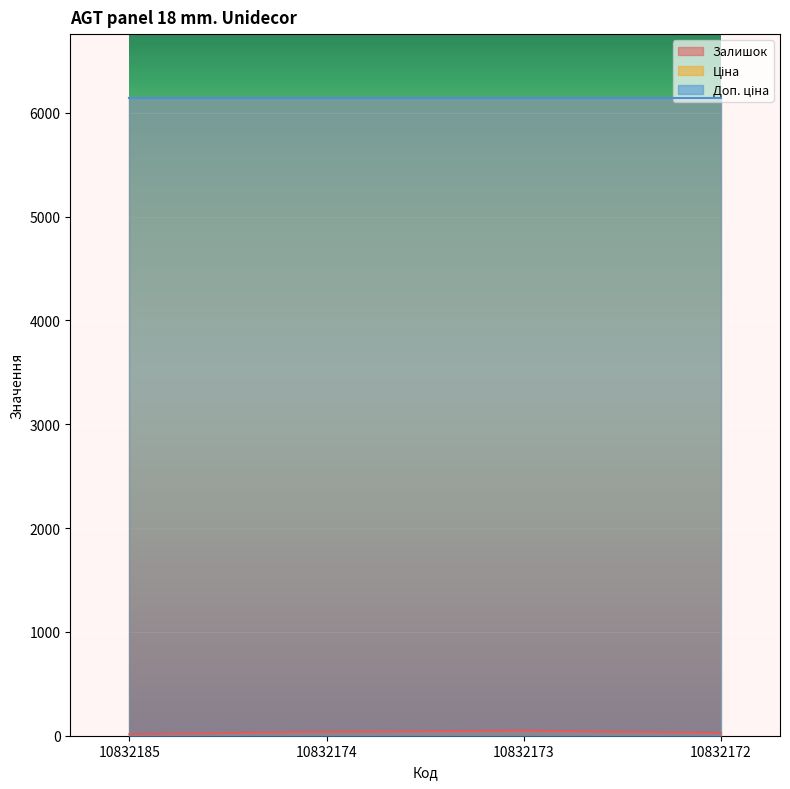

What is the sum of all Ціна values?

24573.0